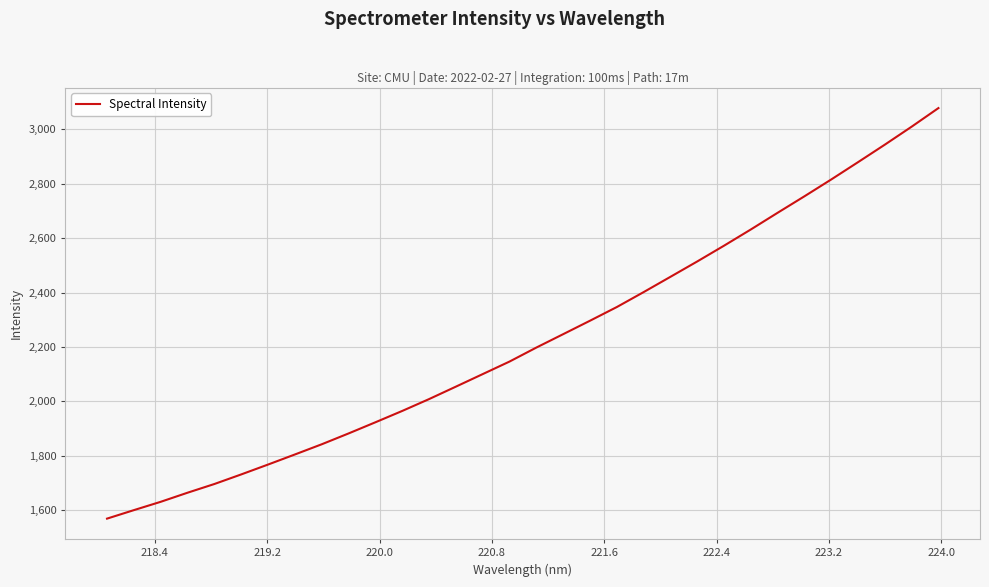

What is the difference between the maximum and minimum values?

1509.4